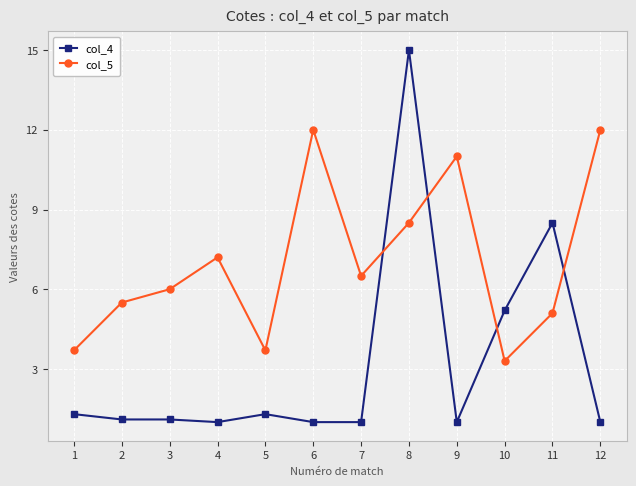

What are all the series names shown in the legend?

col_4, col_5